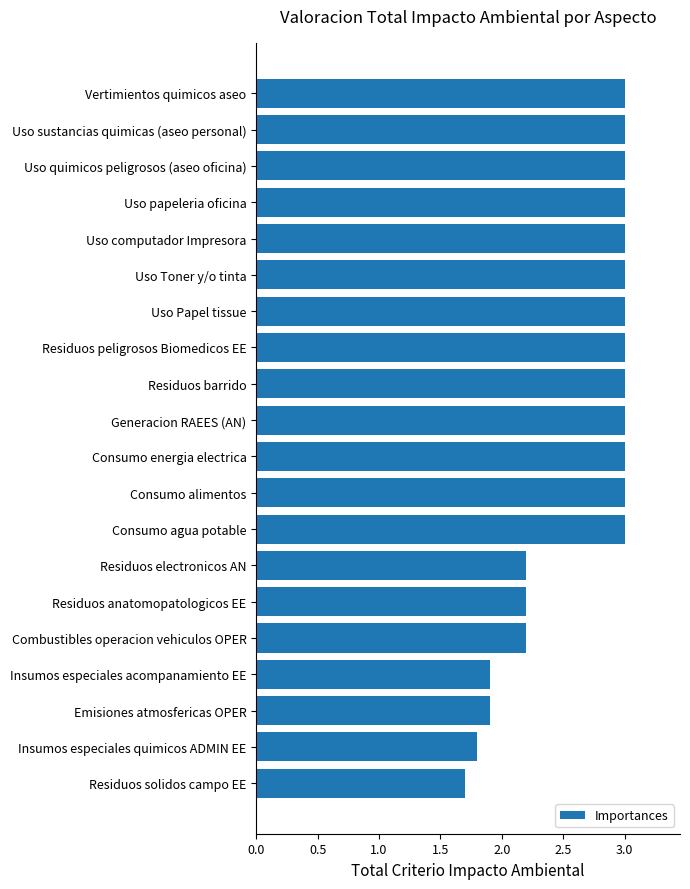

Reading top to bottom, list all the values displayed in this chart.

Vertimientos quimicos aseo=3.0	Uso sustancias quimicas (aseo personal)=3.0	Uso quimicos peligrosos (aseo oficina)=3.0	Uso papeleria oficina=3.0	Uso computador Impresora=3.0	Uso Toner y/o tinta=3.0	Uso Papel tissue=3.0	Residuos peligrosos Biomedicos EE=3.0	Residuos barrido=3.0	Generacion RAEES (AN)=3.0	Consumo energia electrica=3.0	Consumo alimentos=3.0	Consumo agua potable=3.0	Residuos electronicos AN=2.2	Residuos anatomopatologicos EE=2.2	Combustibles operacion vehiculos OPER=2.2	Insumos especiales acompanamiento EE=1.9	Emisiones atmosfericas OPER=1.9	Insumos especiales quimicos ADMIN EE=1.8	Residuos solidos campo EE=1.7